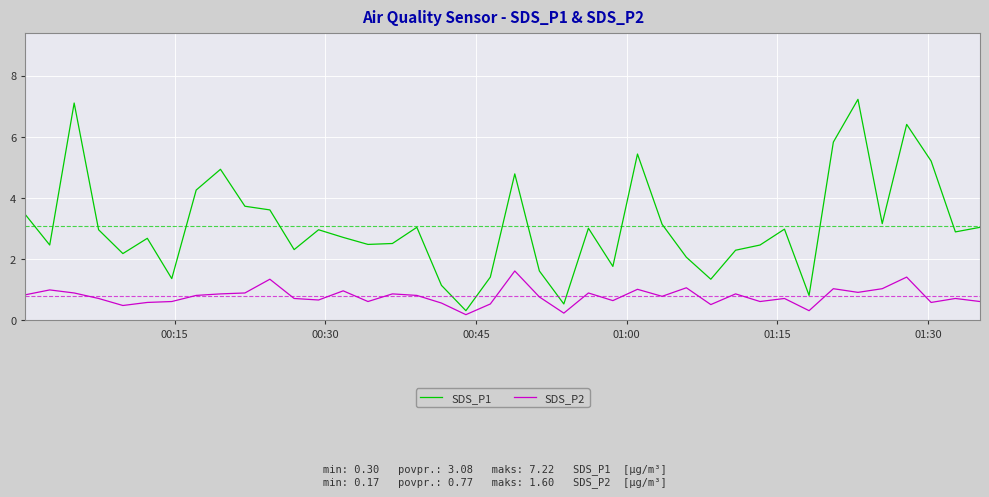

List the series in order of their overall mean, lowest first.

SDS_P2, SDS_P1